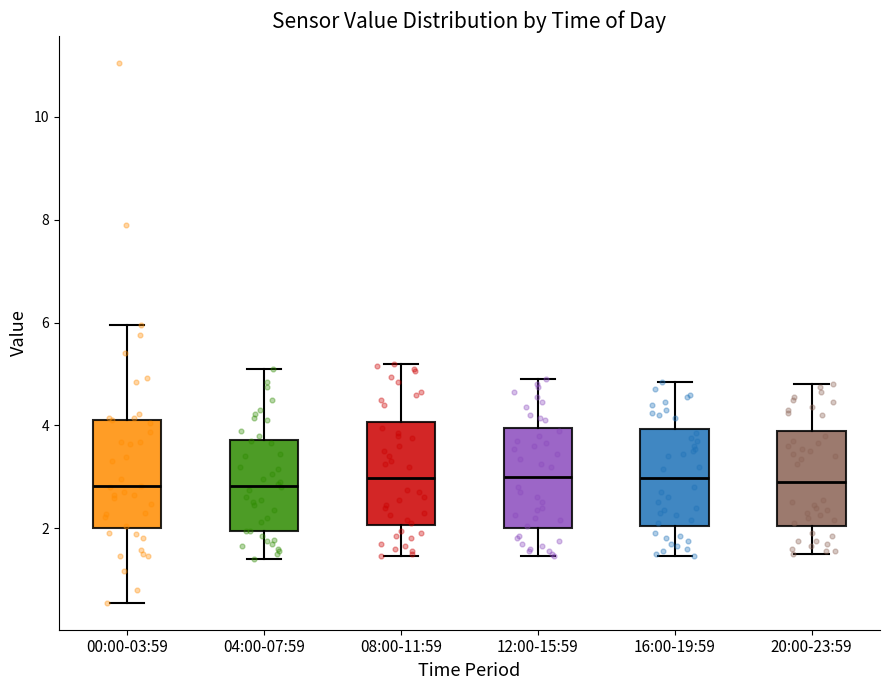

Reading left to right, transcribe this box plot: for each box, give where its median line is, the range the box spans, and where its two whiskers end, as read against the y-axis. The values are not printed on the chart, so give them approximately, as read against the axis.

00:00-03:59: median 2.8, box 2.0 to 4.2, whiskers 0.6 to 6.0
04:00-07:59: median 2.8, box 2.0 to 3.8, whiskers 1.4 to 5.2
08:00-11:59: median 3.0, box 2.0 to 4.0, whiskers 1.4 to 5.2
12:00-15:59: median 3.0, box 2.0 to 4.0, whiskers 1.4 to 5.0
16:00-19:59: median 3.0, box 2.0 to 4.0, whiskers 1.4 to 4.8
20:00-23:59: median 3.0, box 2.0 to 4.0, whiskers 1.6 to 4.8